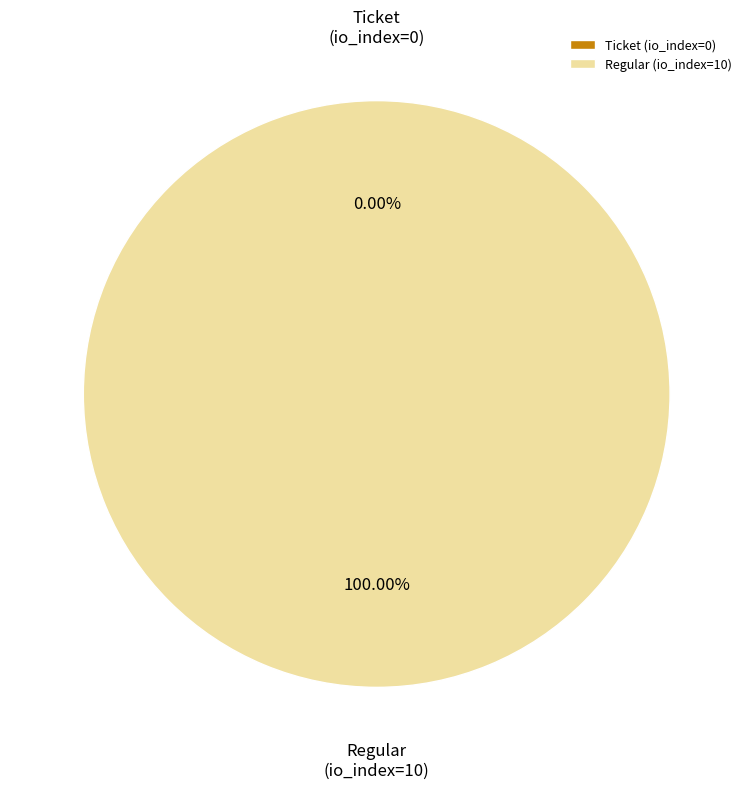

What is the smallest slice in the pie chart?

Ticket (io_index=0)